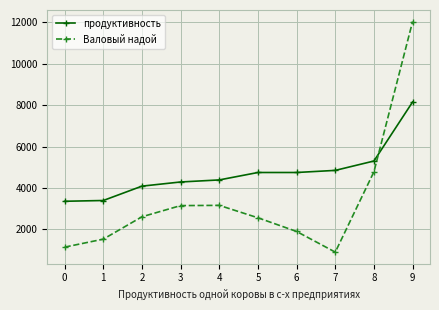

What is the value of the продуктивность point at the 5th from the left?

4389